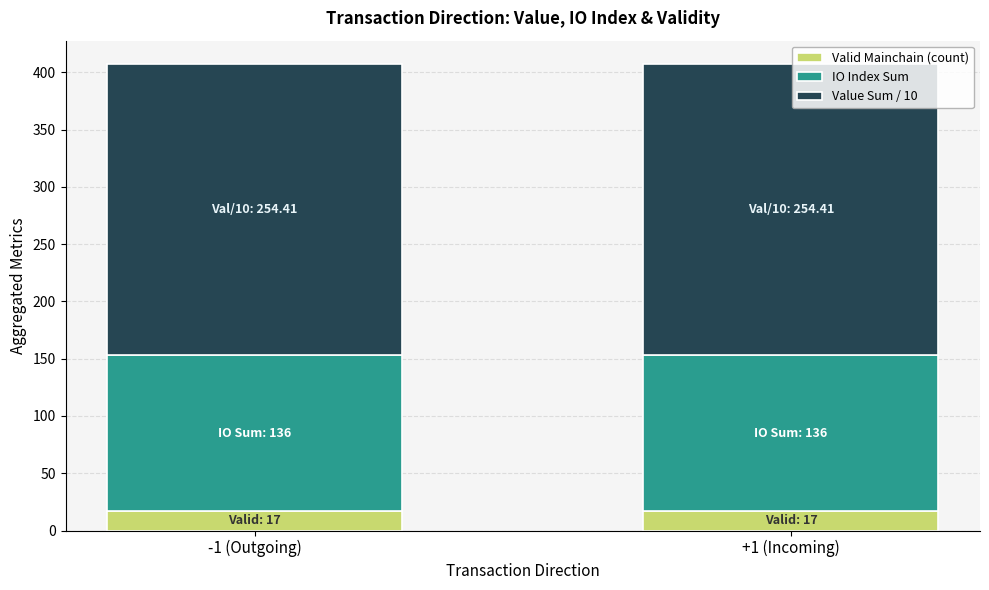

What is the maximum value for Valid Mainchain (count)?

17.0